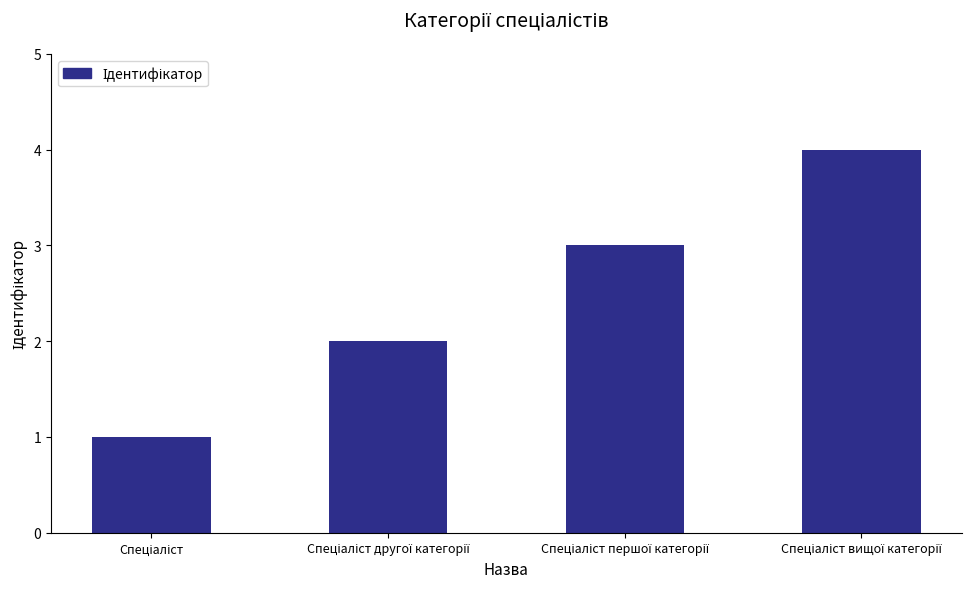

What is the greatest value displayed?

4